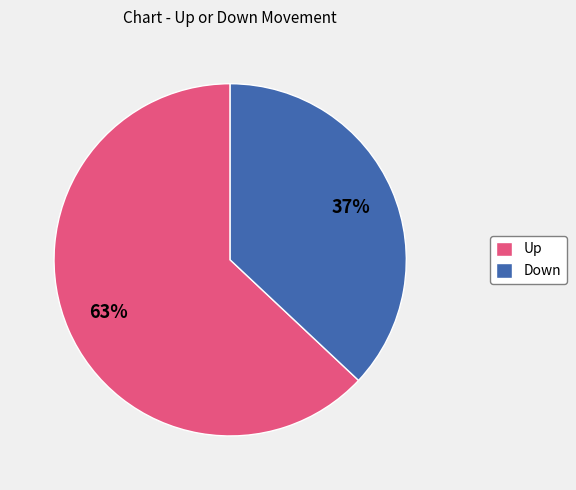

To the nearest percent, what portion does Up represent?

63%